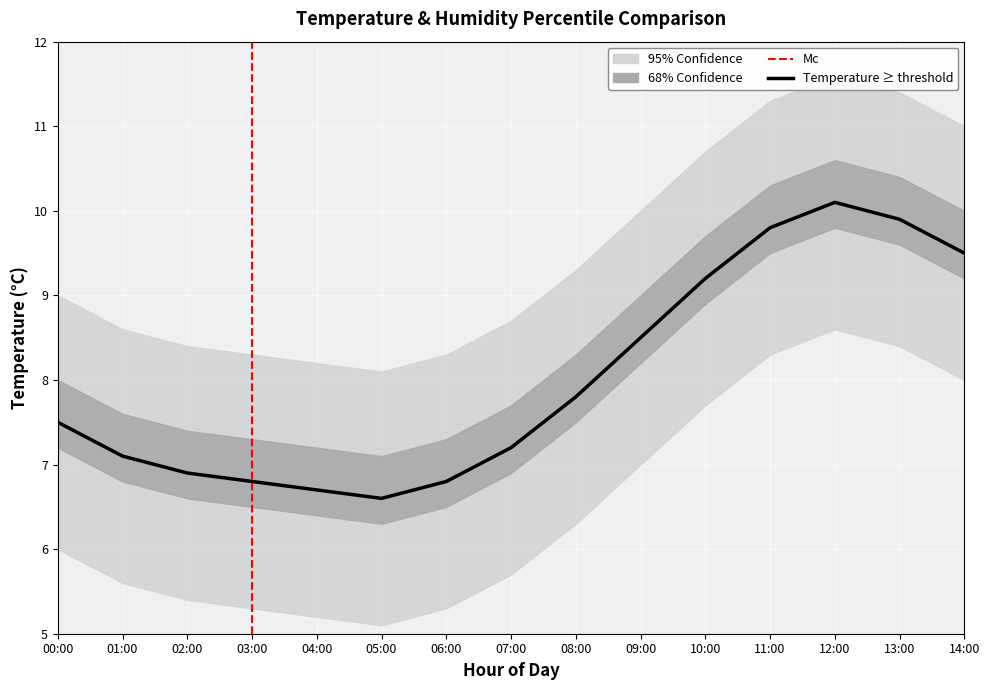

What is the label of the 15th point from the right?

00:00